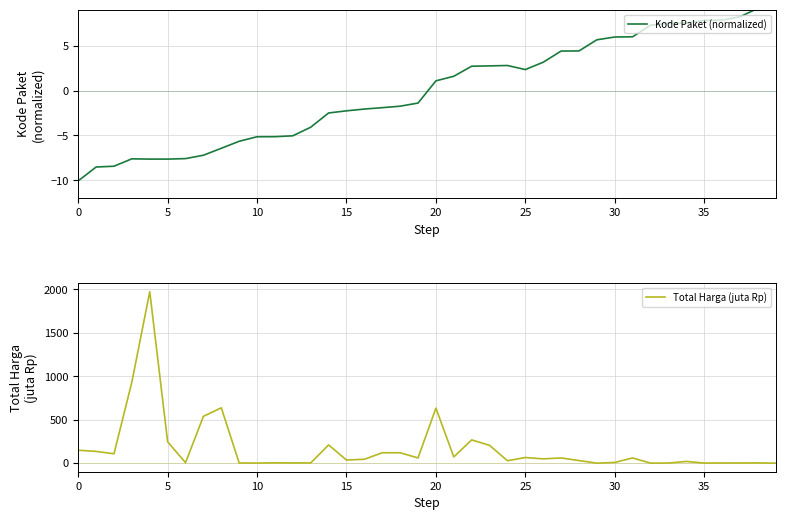

List the series in order of their peak value, highest first.

Total Harga (juta Rp), Kode Paket (normalized)